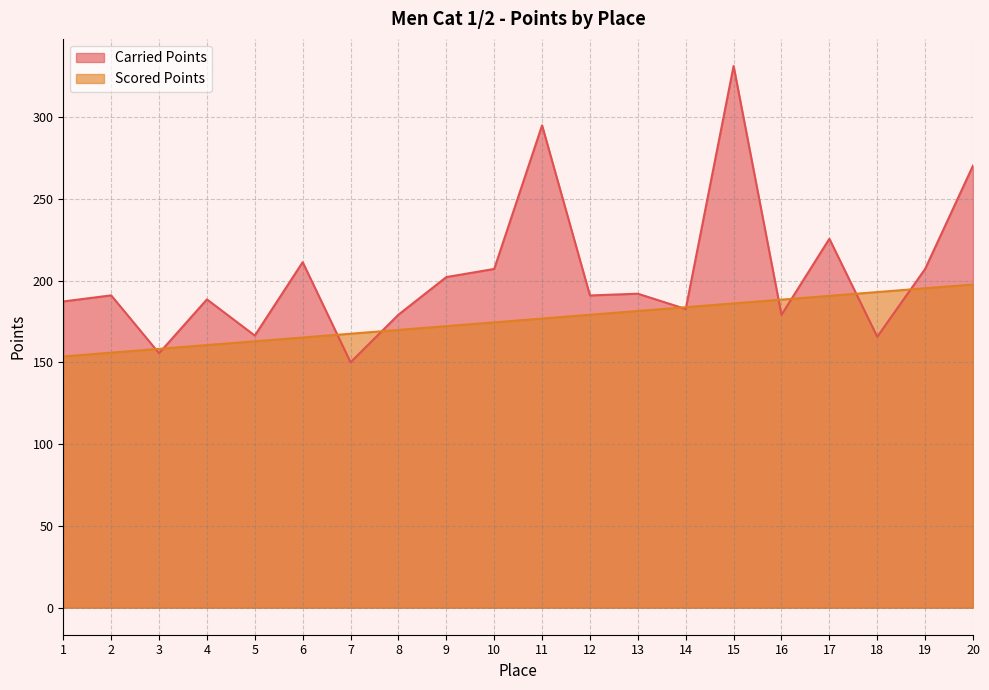

Which series changed the most between 5 and 19?

Carried Points